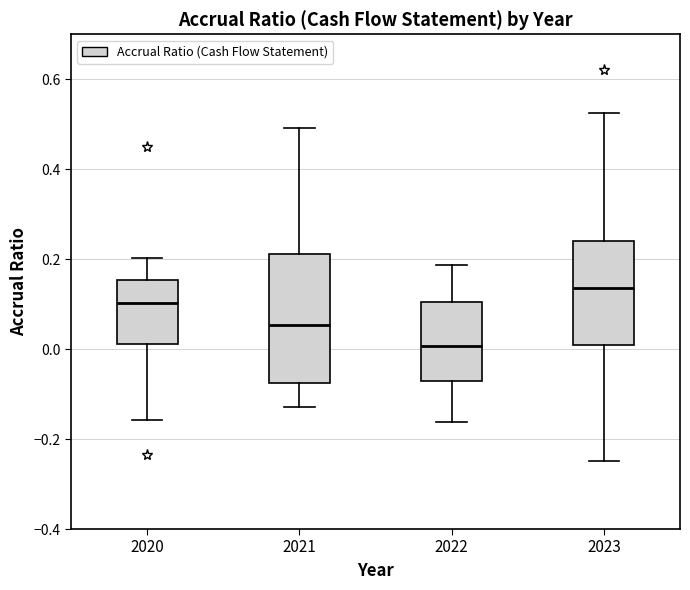

Reading left to right, read every box against the y-axis: the position of its median line, the range the box covers, and the ends of its whiskers. The values are not printed on the chart, so give them approximately, as read against the axis.

2020: median 0.10, box 0.02 to 0.16, whiskers -0.16 to 0.20
2021: median 0.06, box -0.08 to 0.22, whiskers -0.12 to 0.50
2022: median 0.00, box -0.08 to 0.10, whiskers -0.16 to 0.18
2023: median 0.14, box 0.02 to 0.24, whiskers -0.24 to 0.52